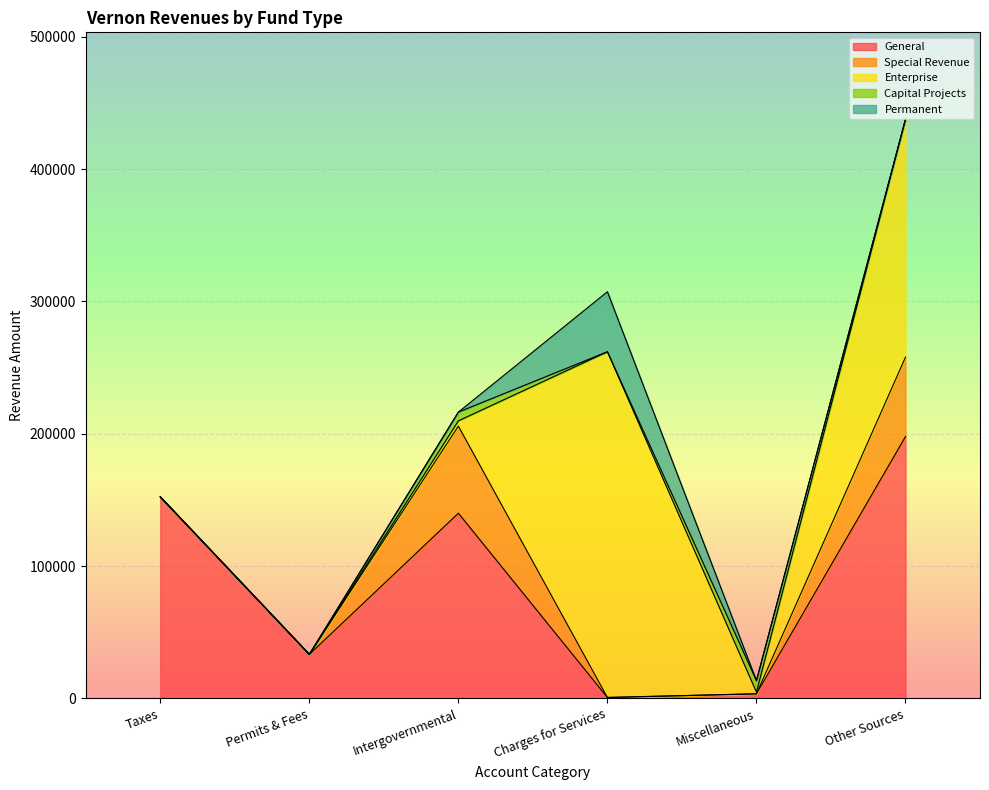

The value of Permanent at Charges for Services is 79537. True or false?

False